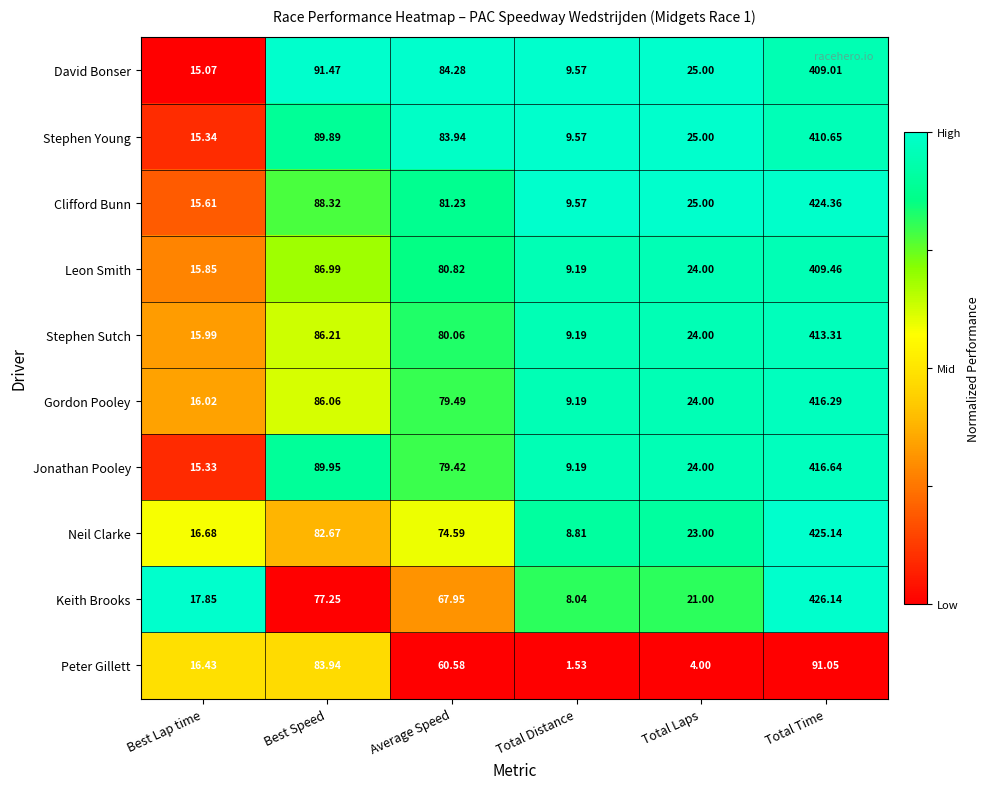

Where is Stephen Sutch nearest to the value 211?

Best Speed